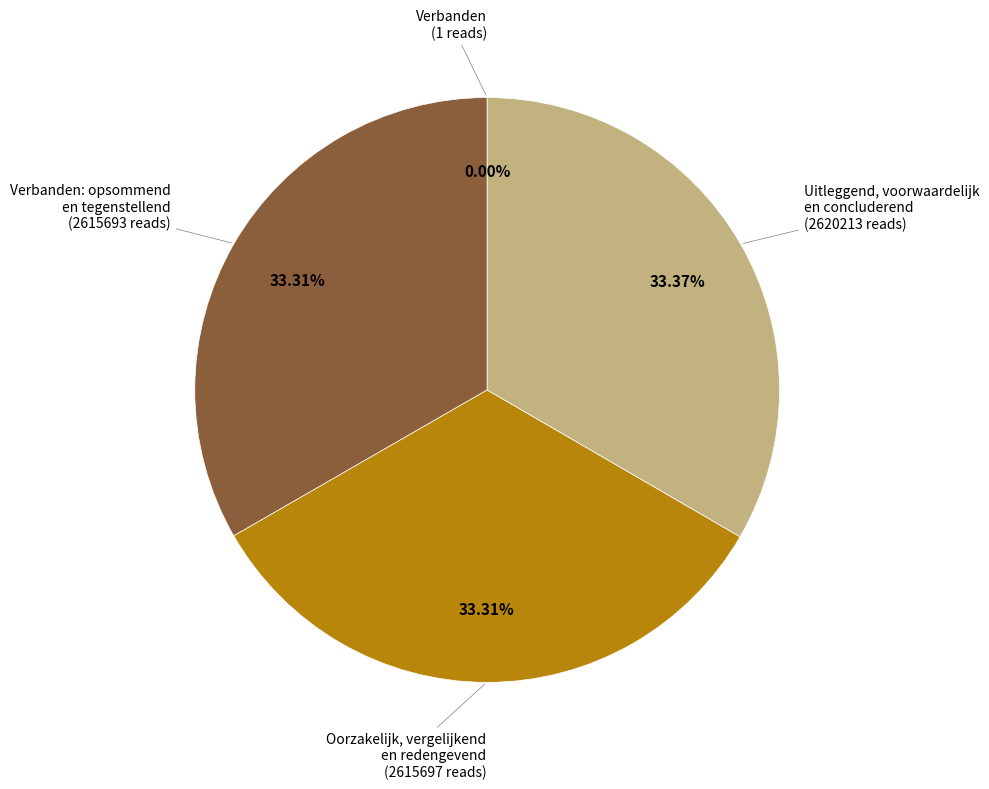

Is there any slice that represents more than half of the pie?

No